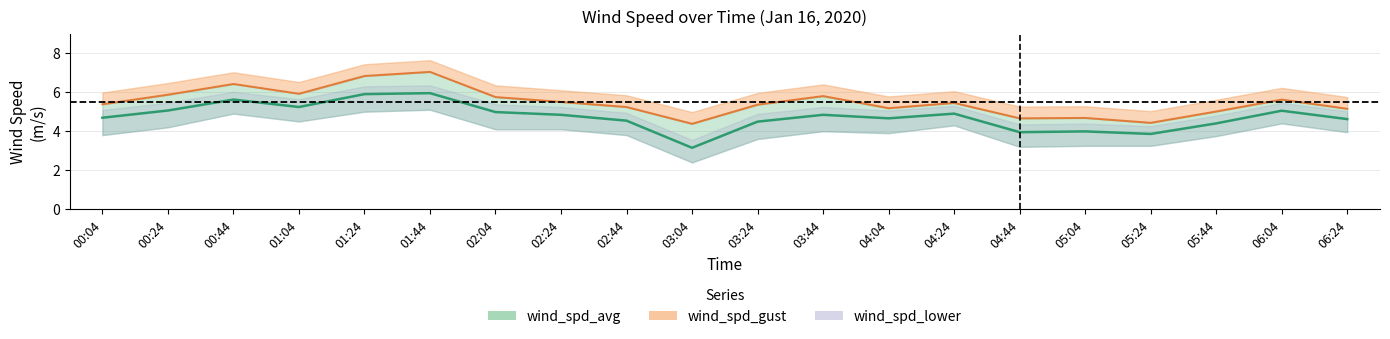

Which series has the largest total across all categories?

wind_spd_gust